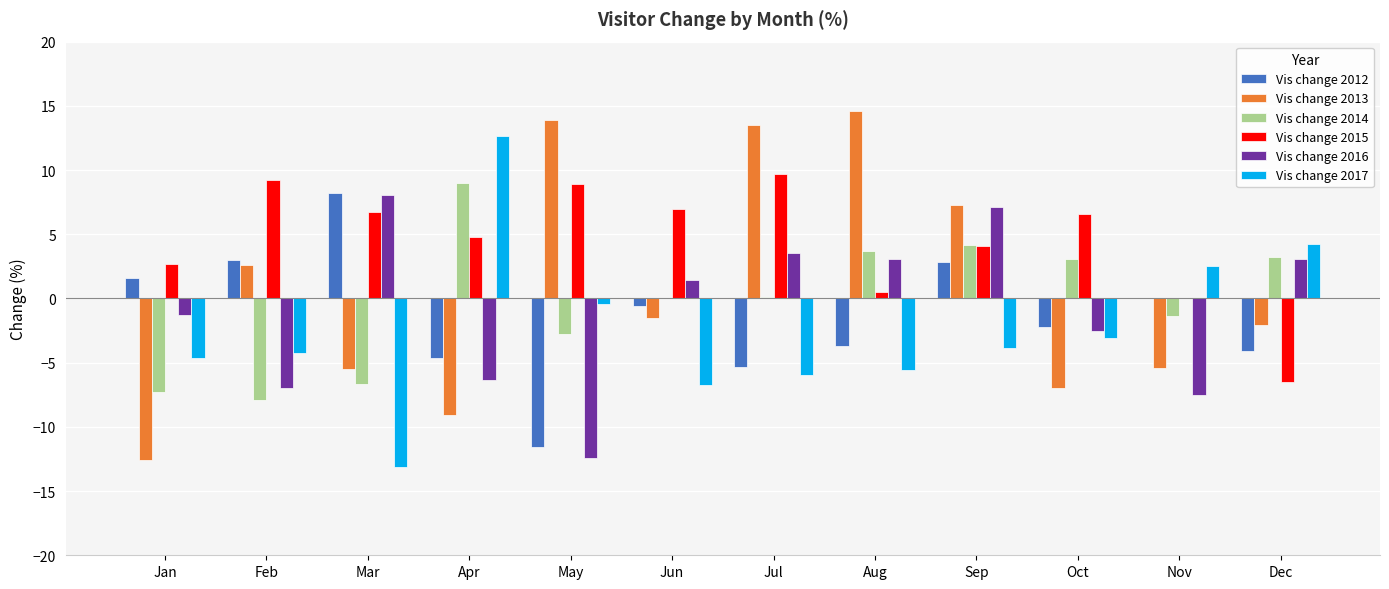

What is the sum of the Vis change 2014 values at Feb and Jan?

-15.2